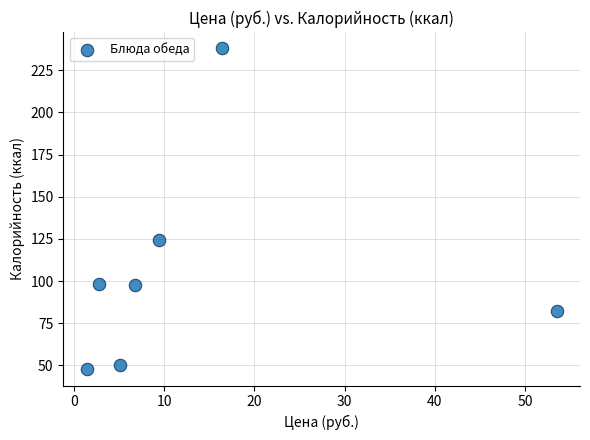

What Y value in the scatter plot is closest to 142?

124.2